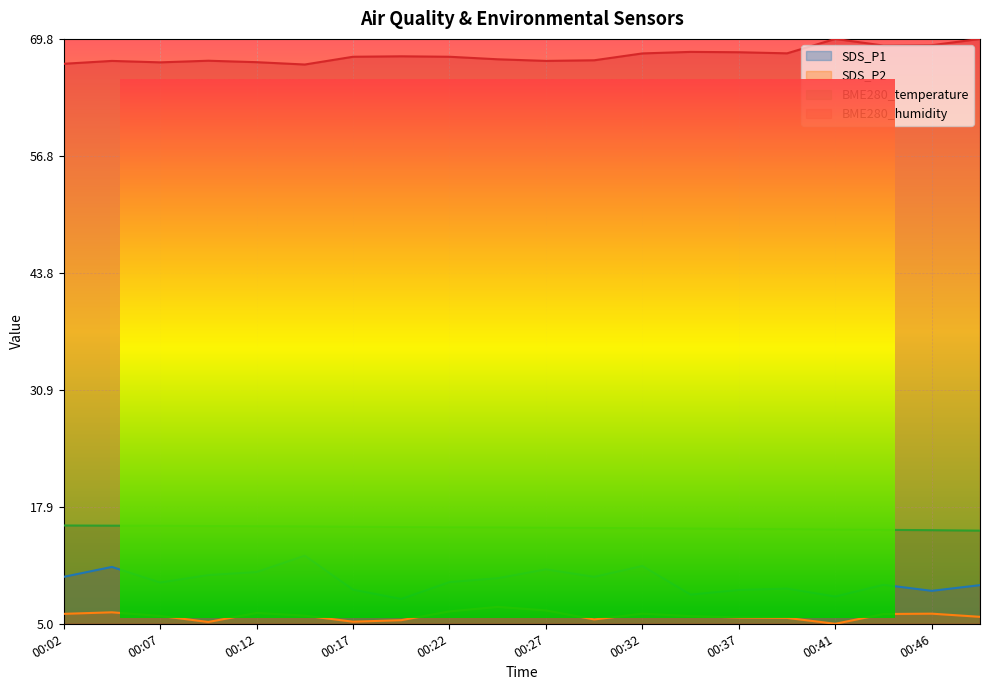

True or false: SDS_P2 has a value of 0.0 at 00:41.

False